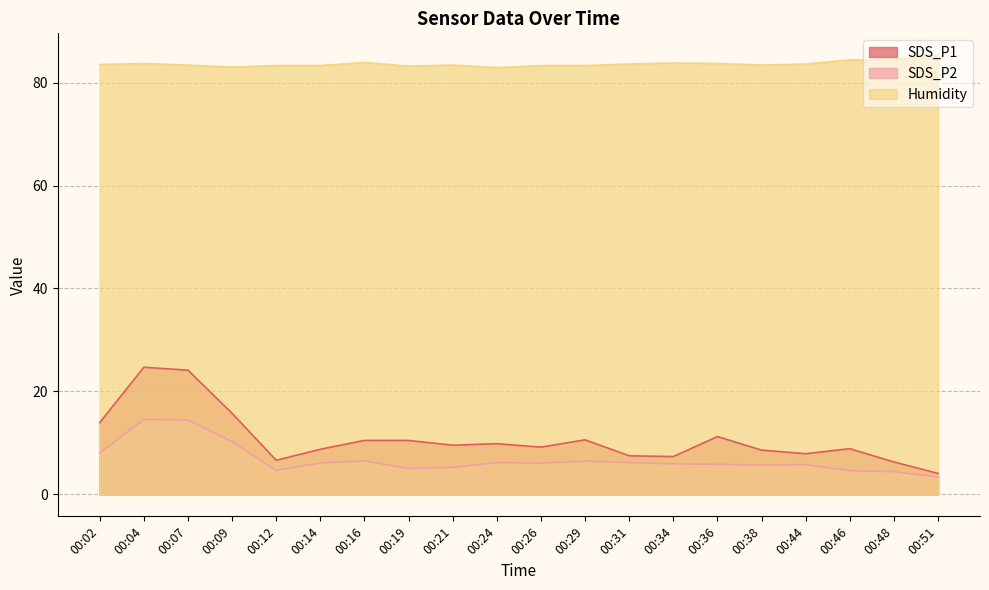

Where is SDS_P1 nearest to the value 14?

00:02